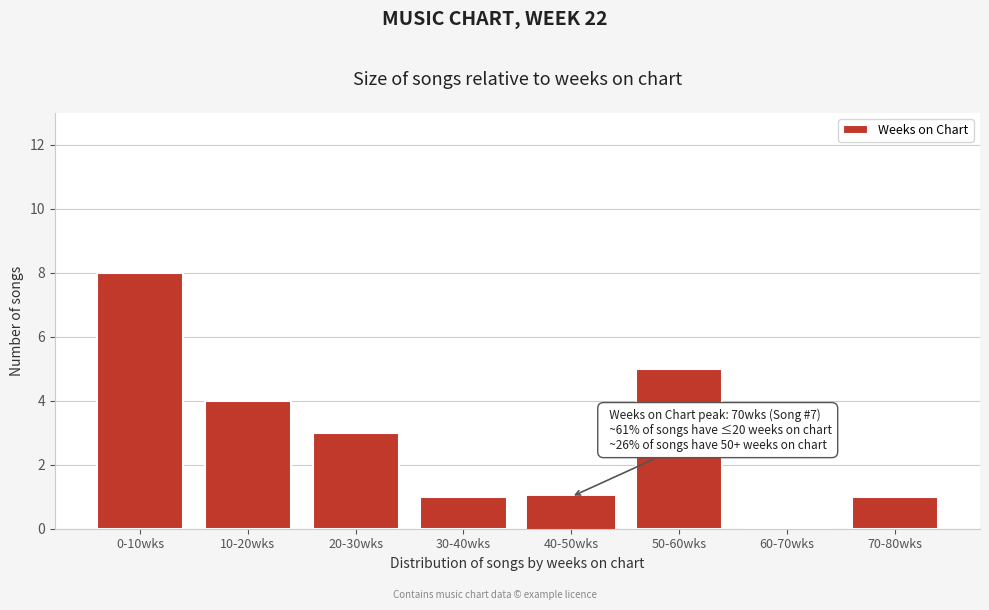

Reading left to right, what are all the values shown in this chart?

0-10wks=8	10-20wks=4	20-30wks=3	30-40wks=1	40-50wks=1	50-60wks=5	60-70wks=0	70-80wks=1